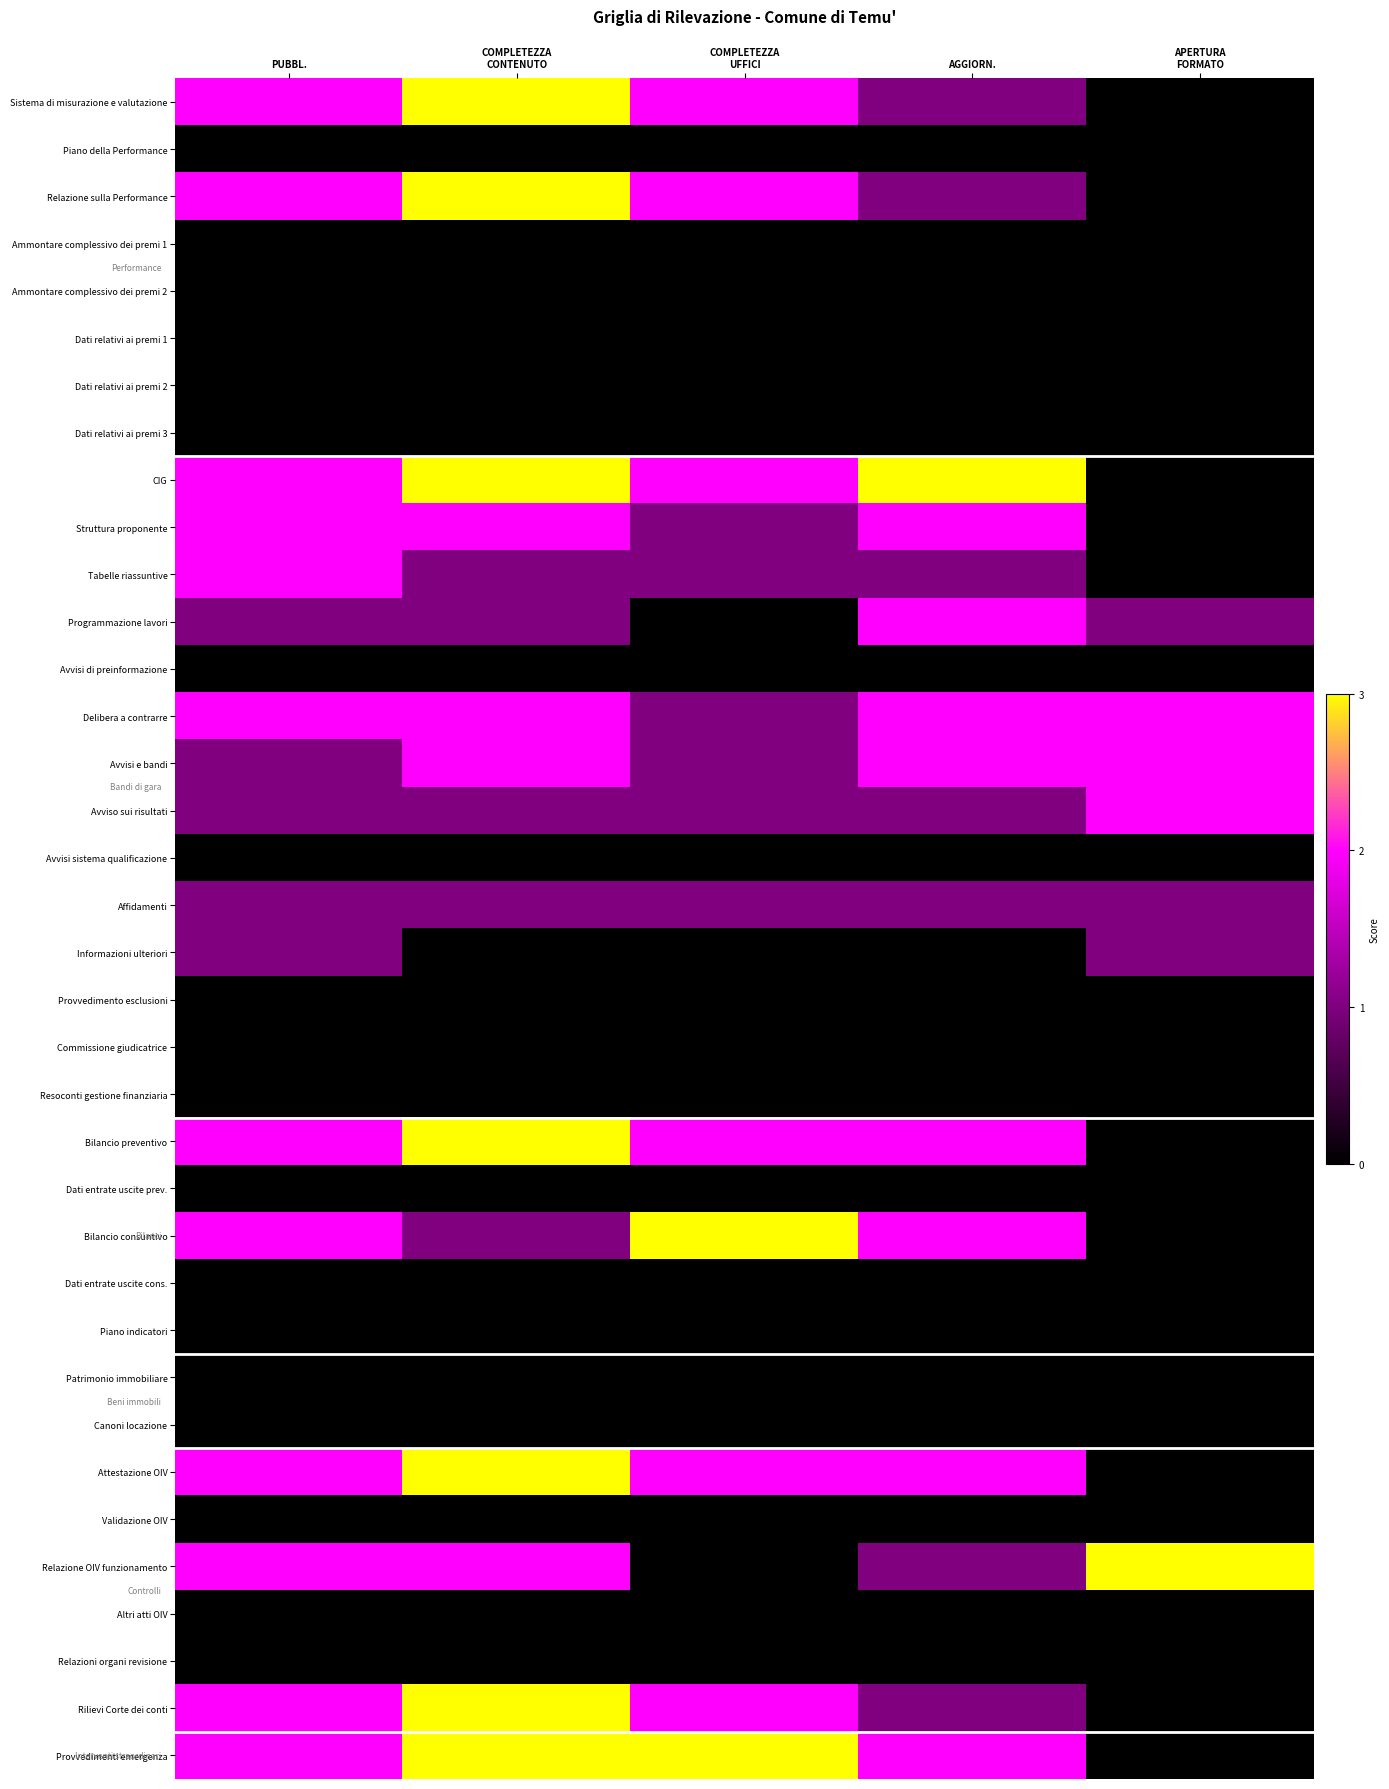

Reading left to right, extract all data points from this chart.

Sistema di misurazione e valutazione: PUBBL.=2	COMPLETEZZA
CONTENUTO=3	COMPLETEZZA
UFFICI=2	AGGIORN.=1	APERTURA
FORMATO=0
Piano della Performance: PUBBL.=0	COMPLETEZZA
CONTENUTO=0	COMPLETEZZA
UFFICI=0	AGGIORN.=0	APERTURA
FORMATO=0
Relazione sulla Performance: PUBBL.=2	COMPLETEZZA
CONTENUTO=3	COMPLETEZZA
UFFICI=2	AGGIORN.=1	APERTURA
FORMATO=0
Ammontare complessivo dei premi 1: PUBBL.=0	COMPLETEZZA
CONTENUTO=0	COMPLETEZZA
UFFICI=0	AGGIORN.=0	APERTURA
FORMATO=0
Ammontare complessivo dei premi 2: PUBBL.=0	COMPLETEZZA
CONTENUTO=0	COMPLETEZZA
UFFICI=0	AGGIORN.=0	APERTURA
FORMATO=0
Dati relativi ai premi 1: PUBBL.=0	COMPLETEZZA
CONTENUTO=0	COMPLETEZZA
UFFICI=0	AGGIORN.=0	APERTURA
FORMATO=0
Dati relativi ai premi 2: PUBBL.=0	COMPLETEZZA
CONTENUTO=0	COMPLETEZZA
UFFICI=0	AGGIORN.=0	APERTURA
FORMATO=0
Dati relativi ai premi 3: PUBBL.=0	COMPLETEZZA
CONTENUTO=0	COMPLETEZZA
UFFICI=0	AGGIORN.=0	APERTURA
FORMATO=0
CIG: PUBBL.=2	COMPLETEZZA
CONTENUTO=3	COMPLETEZZA
UFFICI=2	AGGIORN.=3	APERTURA
FORMATO=0
Struttura proponente: PUBBL.=2	COMPLETEZZA
CONTENUTO=2	COMPLETEZZA
UFFICI=1	AGGIORN.=2	APERTURA
FORMATO=0
Tabelle riassuntive: PUBBL.=2	COMPLETEZZA
CONTENUTO=1	COMPLETEZZA
UFFICI=1	AGGIORN.=1	APERTURA
FORMATO=0
Programmazione lavori: PUBBL.=1	COMPLETEZZA
CONTENUTO=1	COMPLETEZZA
UFFICI=0	AGGIORN.=2	APERTURA
FORMATO=1
Avvisi di preinformazione: PUBBL.=0	COMPLETEZZA
CONTENUTO=0	COMPLETEZZA
UFFICI=0	AGGIORN.=0	APERTURA
FORMATO=0
Delibera a contrarre: PUBBL.=2	COMPLETEZZA
CONTENUTO=2	COMPLETEZZA
UFFICI=1	AGGIORN.=2	APERTURA
FORMATO=2
Avvisi e bandi: PUBBL.=1	COMPLETEZZA
CONTENUTO=2	COMPLETEZZA
UFFICI=1	AGGIORN.=2	APERTURA
FORMATO=2
Avviso sui risultati: PUBBL.=1	COMPLETEZZA
CONTENUTO=1	COMPLETEZZA
UFFICI=1	AGGIORN.=1	APERTURA
FORMATO=2
Avvisi sistema qualificazione: PUBBL.=0	COMPLETEZZA
CONTENUTO=0	COMPLETEZZA
UFFICI=0	AGGIORN.=0	APERTURA
FORMATO=0
Affidamenti: PUBBL.=1	COMPLETEZZA
CONTENUTO=1	COMPLETEZZA
UFFICI=1	AGGIORN.=1	APERTURA
FORMATO=1
Informazioni ulteriori: PUBBL.=1	COMPLETEZZA
CONTENUTO=0	COMPLETEZZA
UFFICI=0	AGGIORN.=0	APERTURA
FORMATO=1
Provvedimento esclusioni: PUBBL.=0	COMPLETEZZA
CONTENUTO=0	COMPLETEZZA
UFFICI=0	AGGIORN.=0	APERTURA
FORMATO=0
Commissione giudicatrice: PUBBL.=0	COMPLETEZZA
CONTENUTO=0	COMPLETEZZA
UFFICI=0	AGGIORN.=0	APERTURA
FORMATO=0
Resoconti gestione finanziaria: PUBBL.=0	COMPLETEZZA
CONTENUTO=0	COMPLETEZZA
UFFICI=0	AGGIORN.=0	APERTURA
FORMATO=0
Bilancio preventivo: PUBBL.=2	COMPLETEZZA
CONTENUTO=3	COMPLETEZZA
UFFICI=2	AGGIORN.=2	APERTURA
FORMATO=0
Dati entrate uscite prev.: PUBBL.=0	COMPLETEZZA
CONTENUTO=0	COMPLETEZZA
UFFICI=0	AGGIORN.=0	APERTURA
FORMATO=0
Bilancio consuntivo: PUBBL.=2	COMPLETEZZA
CONTENUTO=1	COMPLETEZZA
UFFICI=3	AGGIORN.=2	APERTURA
FORMATO=0
Dati entrate uscite cons.: PUBBL.=0	COMPLETEZZA
CONTENUTO=0	COMPLETEZZA
UFFICI=0	AGGIORN.=0	APERTURA
FORMATO=0
Piano indicatori: PUBBL.=0	COMPLETEZZA
CONTENUTO=0	COMPLETEZZA
UFFICI=0	AGGIORN.=0	APERTURA
FORMATO=0
Patrimonio immobiliare: PUBBL.=0	COMPLETEZZA
CONTENUTO=0	COMPLETEZZA
UFFICI=0	AGGIORN.=0	APERTURA
FORMATO=0
Canoni locazione: PUBBL.=0	COMPLETEZZA
CONTENUTO=0	COMPLETEZZA
UFFICI=0	AGGIORN.=0	APERTURA
FORMATO=0
Attestazione OIV: PUBBL.=2	COMPLETEZZA
CONTENUTO=3	COMPLETEZZA
UFFICI=2	AGGIORN.=2	APERTURA
FORMATO=0
Validazione OIV: PUBBL.=0	COMPLETEZZA
CONTENUTO=0	COMPLETEZZA
UFFICI=0	AGGIORN.=0	APERTURA
FORMATO=0
Relazione OIV funzionamento: PUBBL.=2	COMPLETEZZA
CONTENUTO=2	COMPLETEZZA
UFFICI=0	AGGIORN.=1	APERTURA
FORMATO=3
Altri atti OIV: PUBBL.=0	COMPLETEZZA
CONTENUTO=0	COMPLETEZZA
UFFICI=0	AGGIORN.=0	APERTURA
FORMATO=0
Relazioni organi revisione: PUBBL.=0	COMPLETEZZA
CONTENUTO=0	COMPLETEZZA
UFFICI=0	AGGIORN.=0	APERTURA
FORMATO=0
Rilievi Corte dei conti: PUBBL.=2	COMPLETEZZA
CONTENUTO=3	COMPLETEZZA
UFFICI=2	AGGIORN.=1	APERTURA
FORMATO=0
Provvedimenti emergenza: PUBBL.=2	COMPLETEZZA
CONTENUTO=3	COMPLETEZZA
UFFICI=3	AGGIORN.=2	APERTURA
FORMATO=0